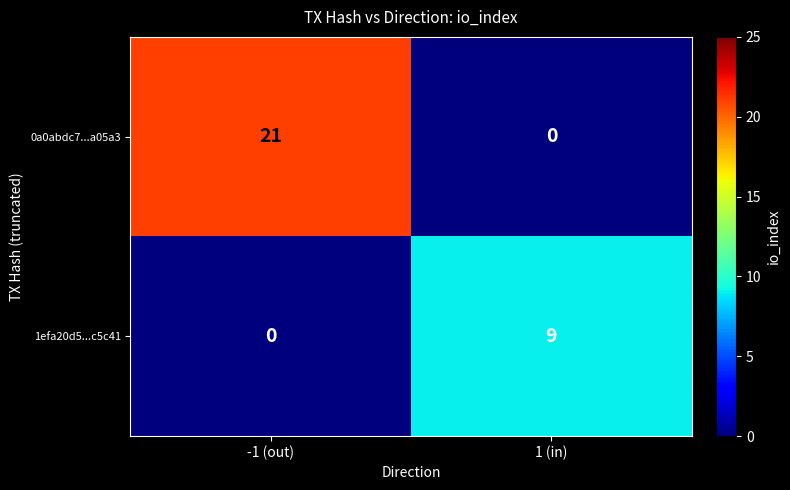

Between -1 (out) and 1 (in), which series saw the biggest shift?

0a0abdc7...a05a3